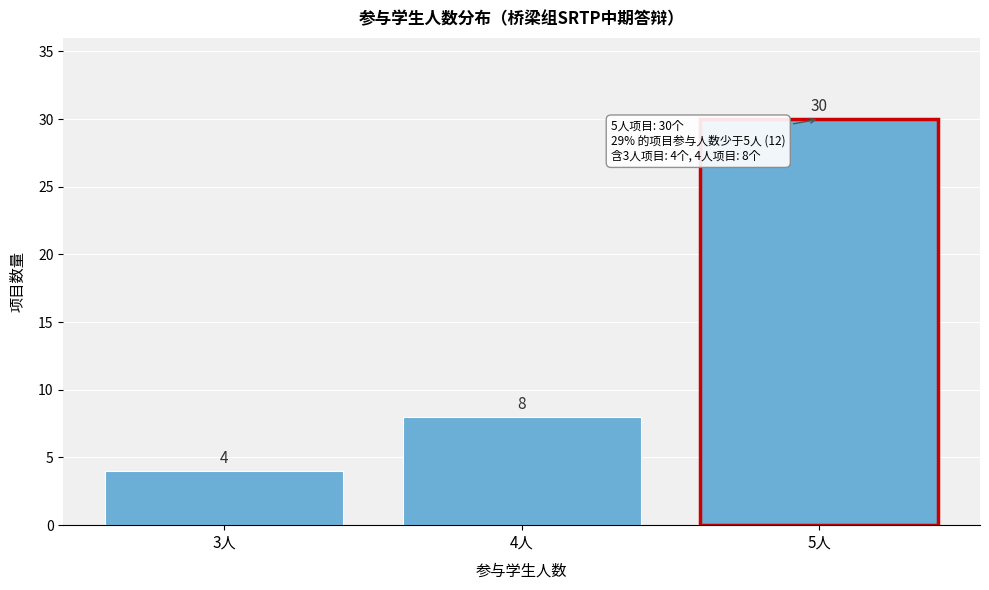

Reading left to right, list all the values displayed in this chart.

4	8	30